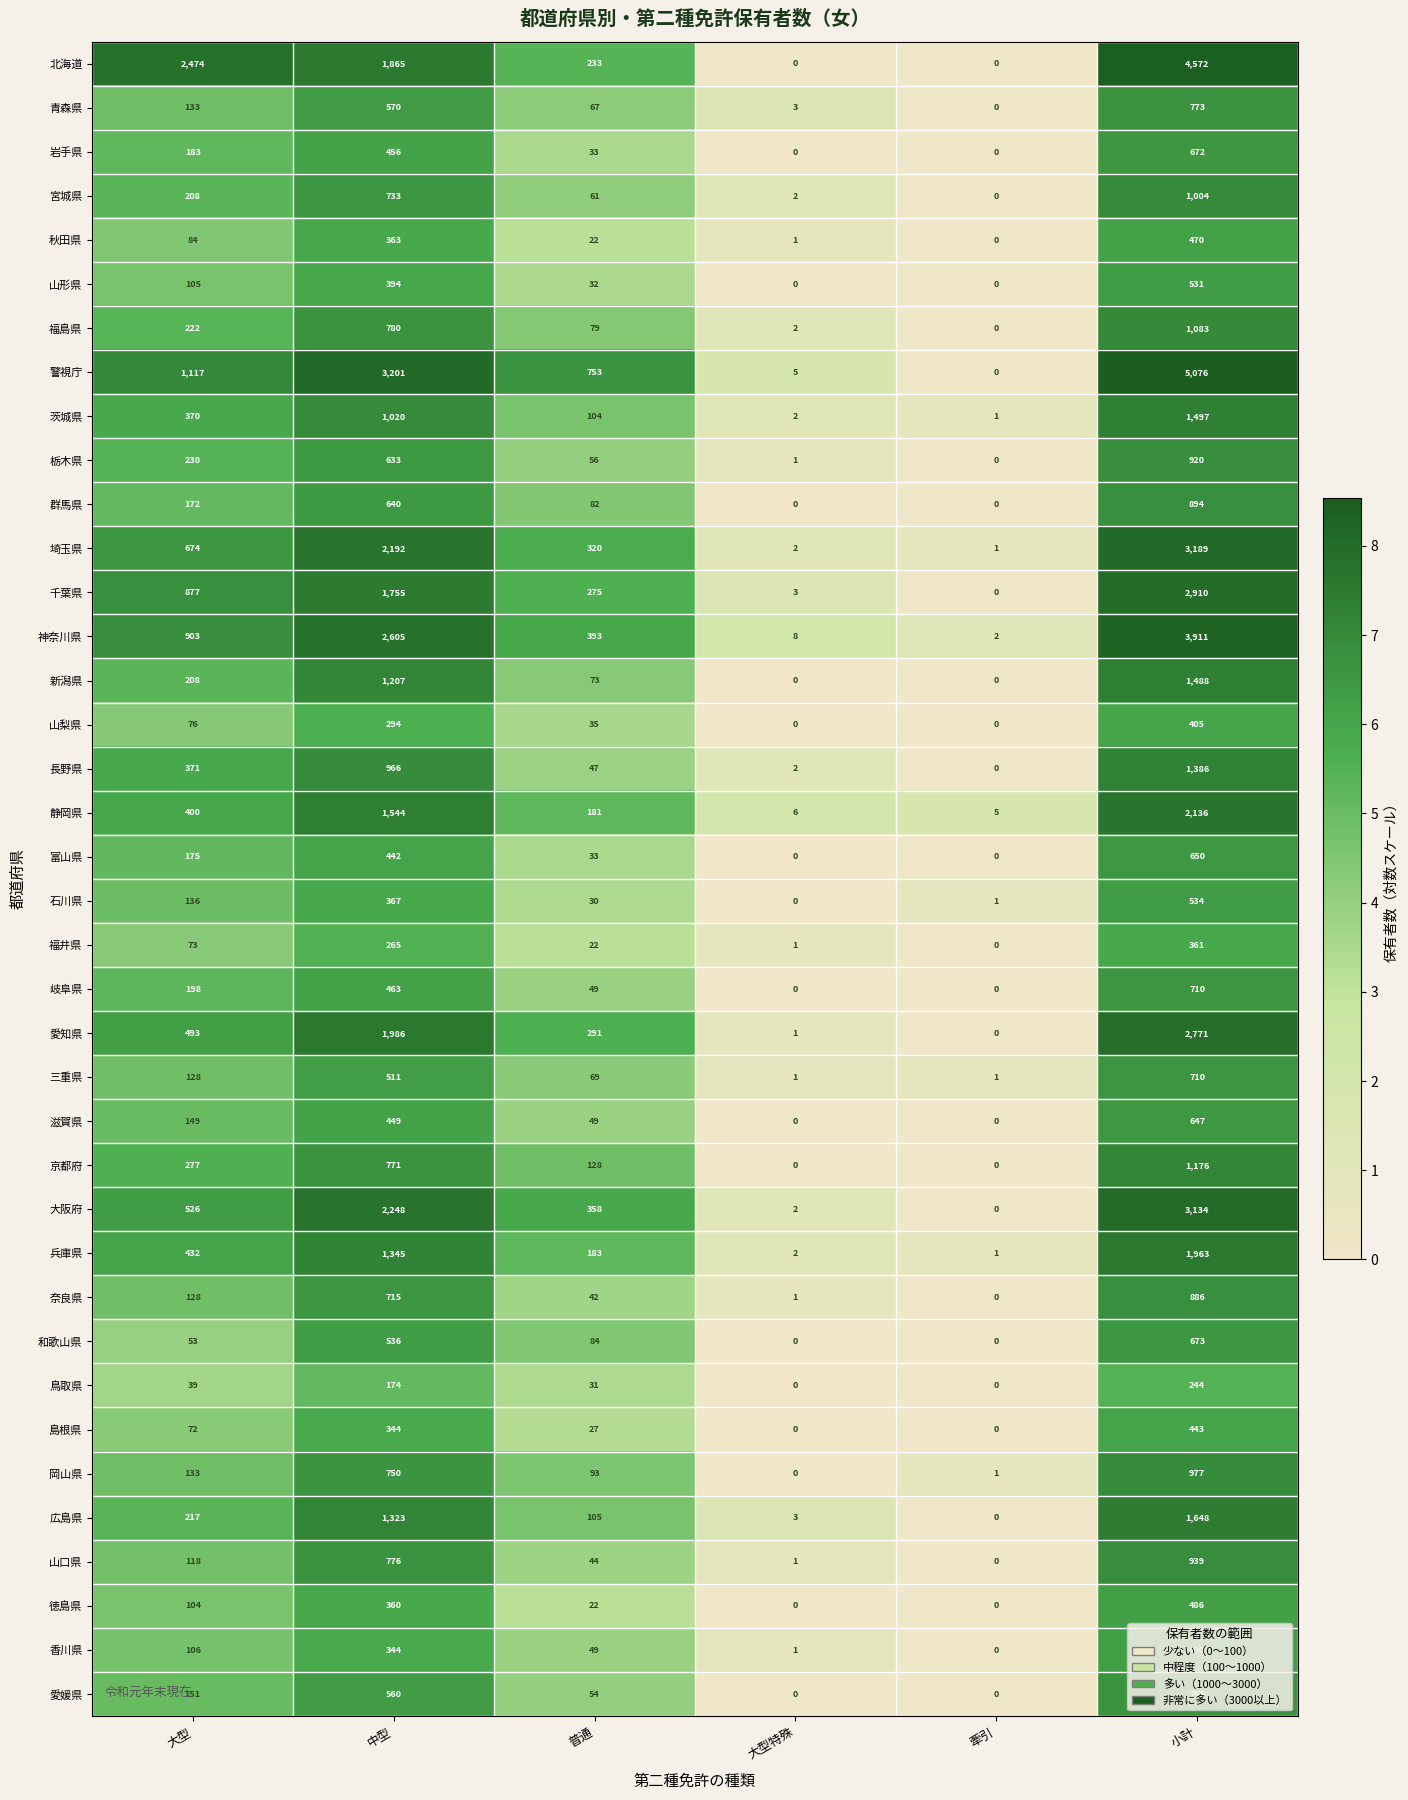

At which label is 警視庁 closest to 2538?

中型